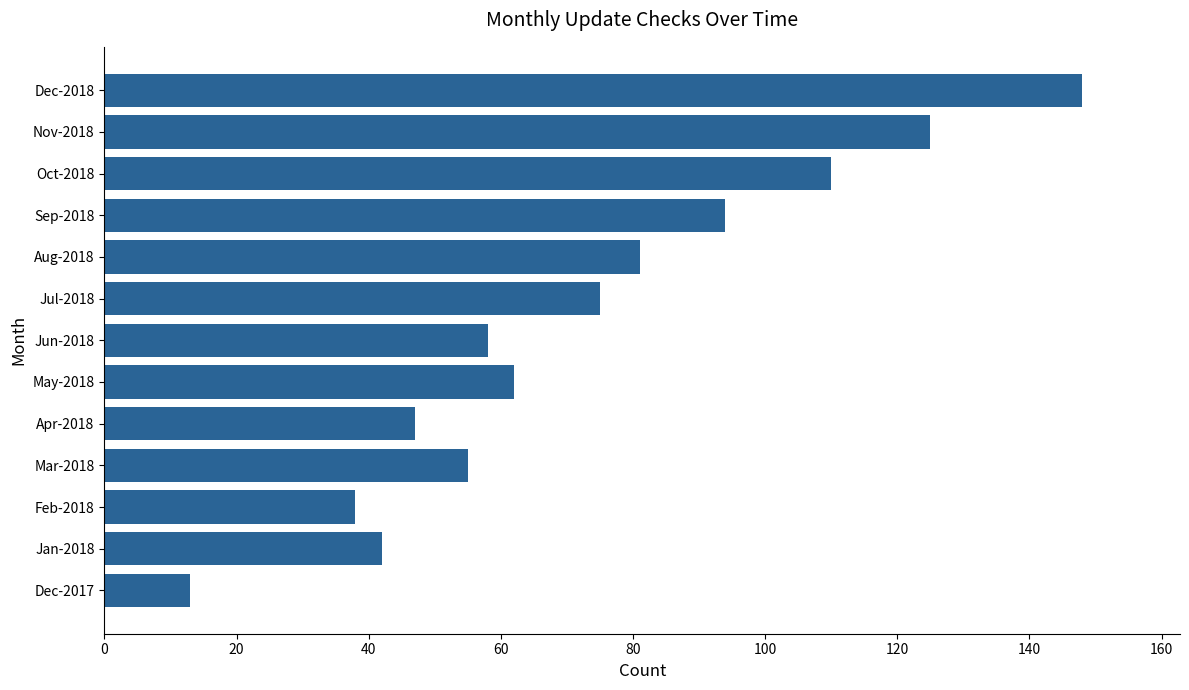

How many bars are there in total?

13